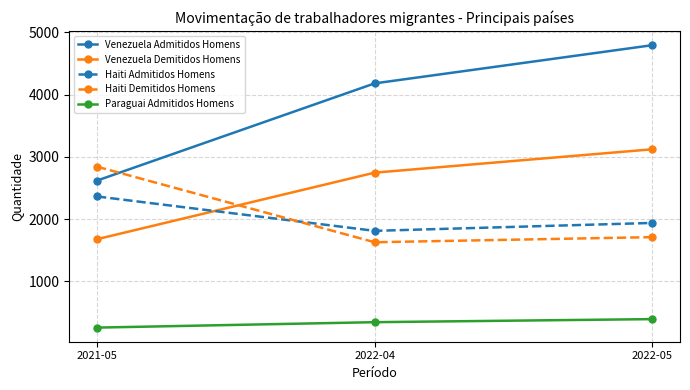

Which category has the lowest value in the Venezuela Demitidos Homens series?

2021-05